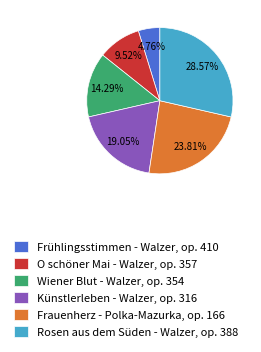

Is Frühlingsstimmen - Walzer, op. 410 the majority of the pie?

No